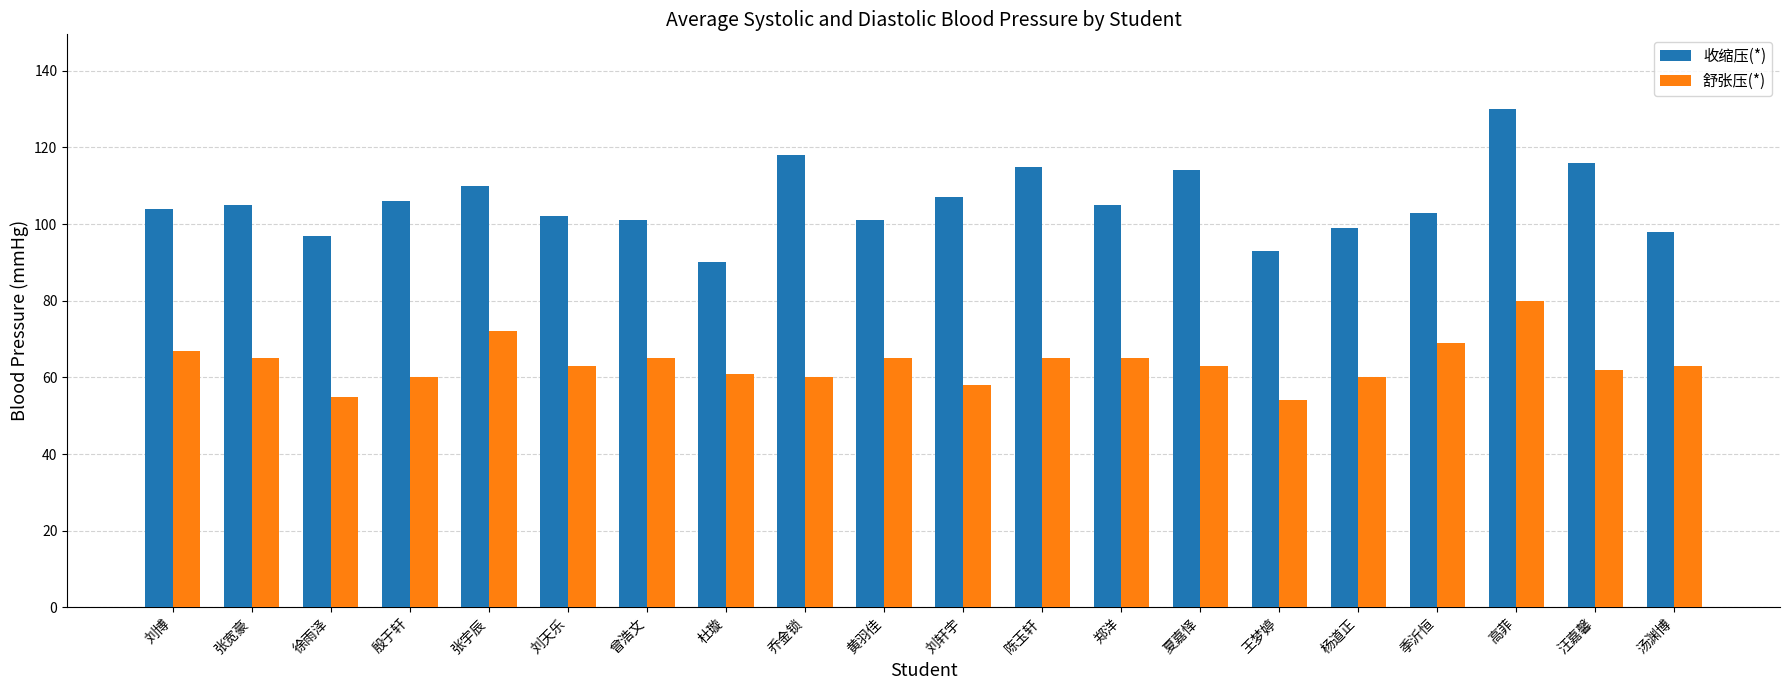

Count the number of categories in the chart.

20